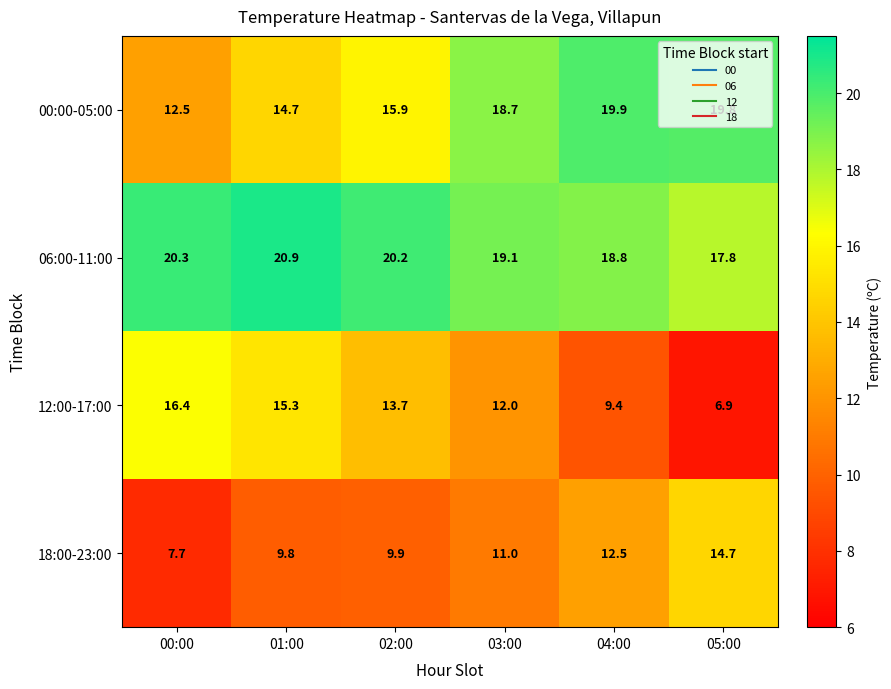

What is the difference between the highest and lowest values at 00:00?

12.6